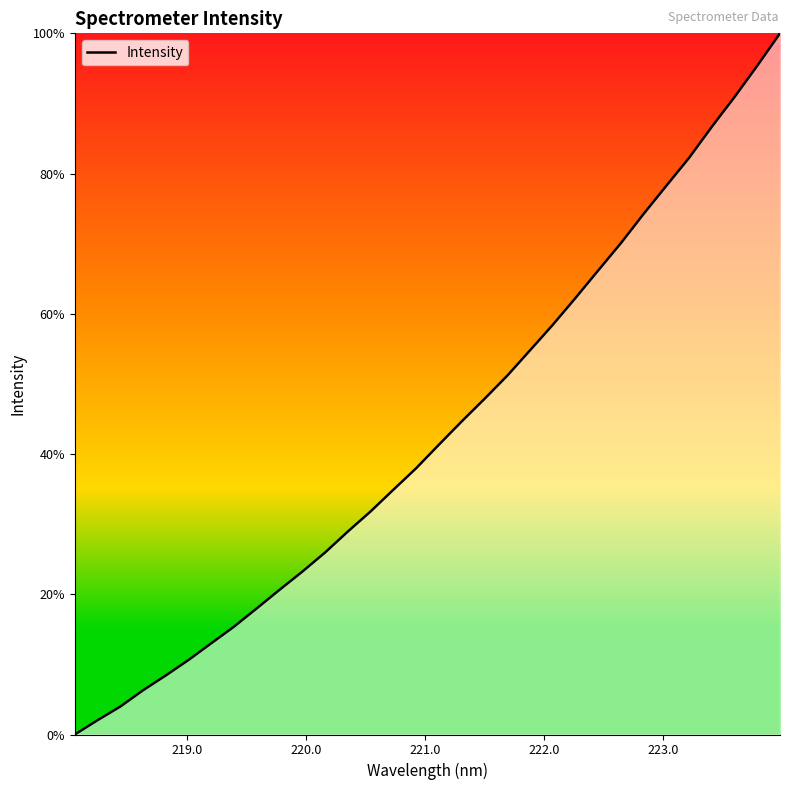

How many lines are shown in the chart?

1